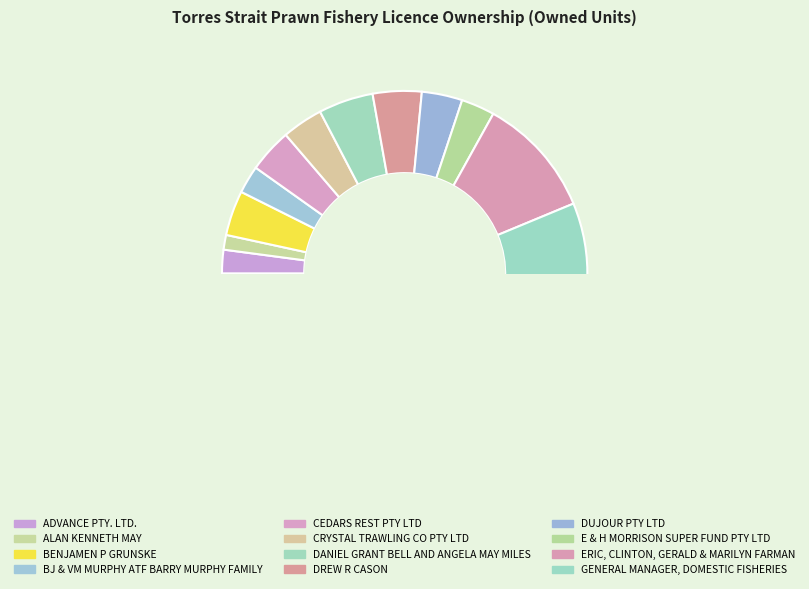

Rank the categories by value from lowest to highest.

ALAN KENNETH MAY, ADVANCE PTY. LTD., BJ & VM MURPHY ATF BARRY MURPHY FAMILY, E & H MORRISON SUPER FUND PTY LTD, DUJOUR PTY LTD, CRYSTAL TRAWLING CO PTY LTD, CEDARS REST PTY LTD, BENJAMEN P GRUNSKE, DREW R CASON, DANIEL GRANT BELL AND ANGELA MAY MILES, ERIC, CLINTON, GERALD & MARILYN FARMAN, GENERAL MANAGER, DOMESTIC FISHERIES